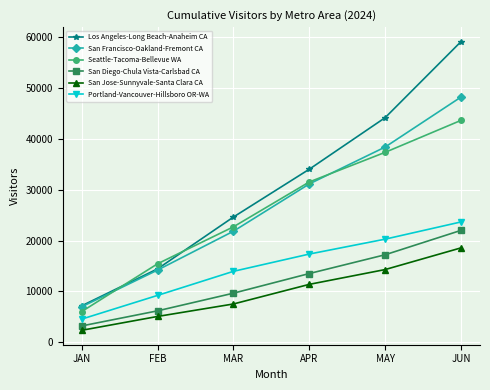

Rank the categories by Portland-Vancouver-Hillsboro OR-WA value from lowest to highest.

JAN, FEB, MAR, APR, MAY, JUN